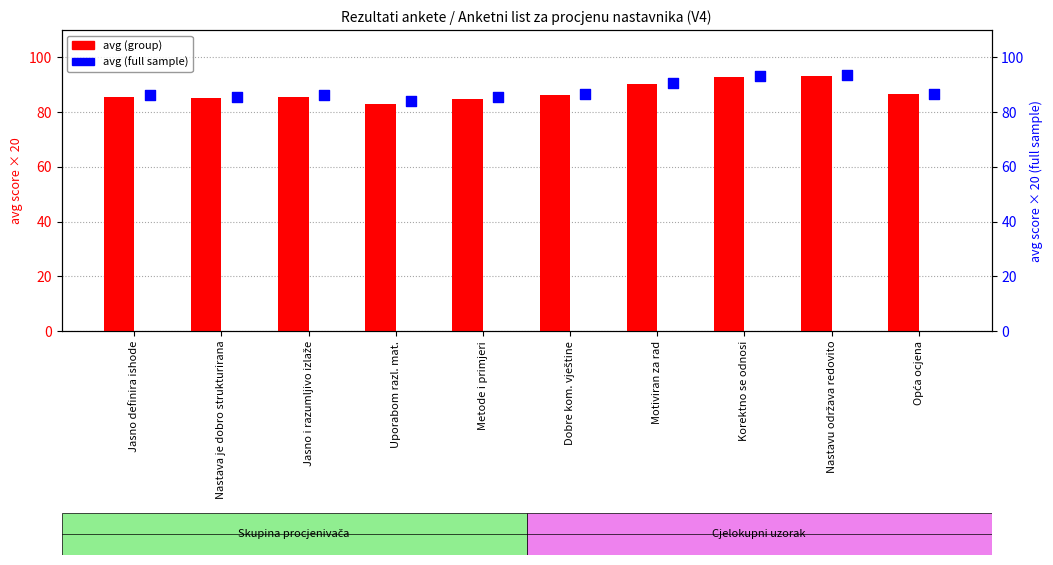

At how many categories does at least one series exceed 87?

3